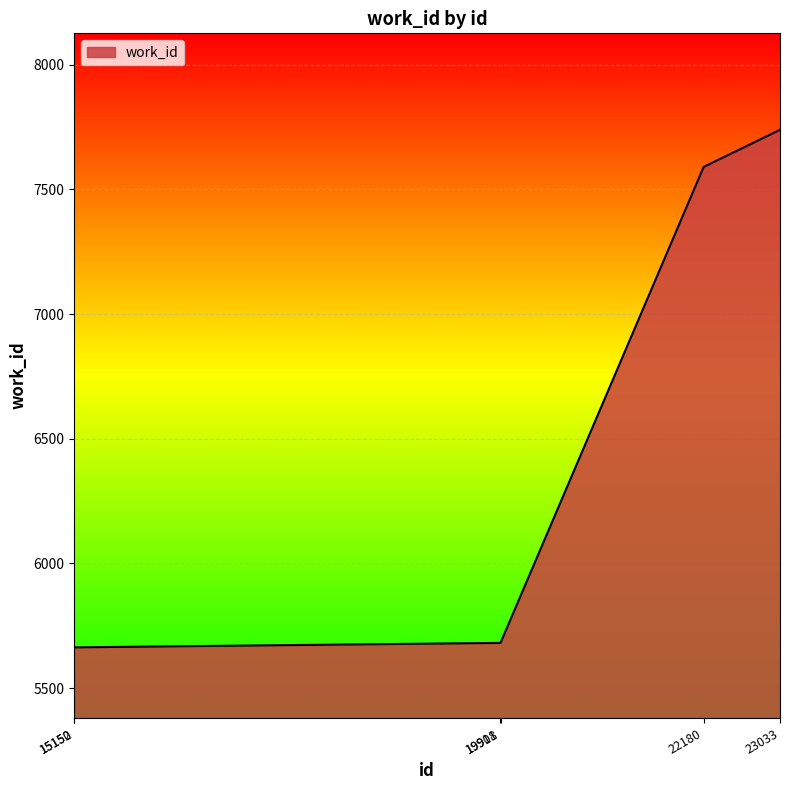

Which has a higher value, 23033 or 15150?

23033